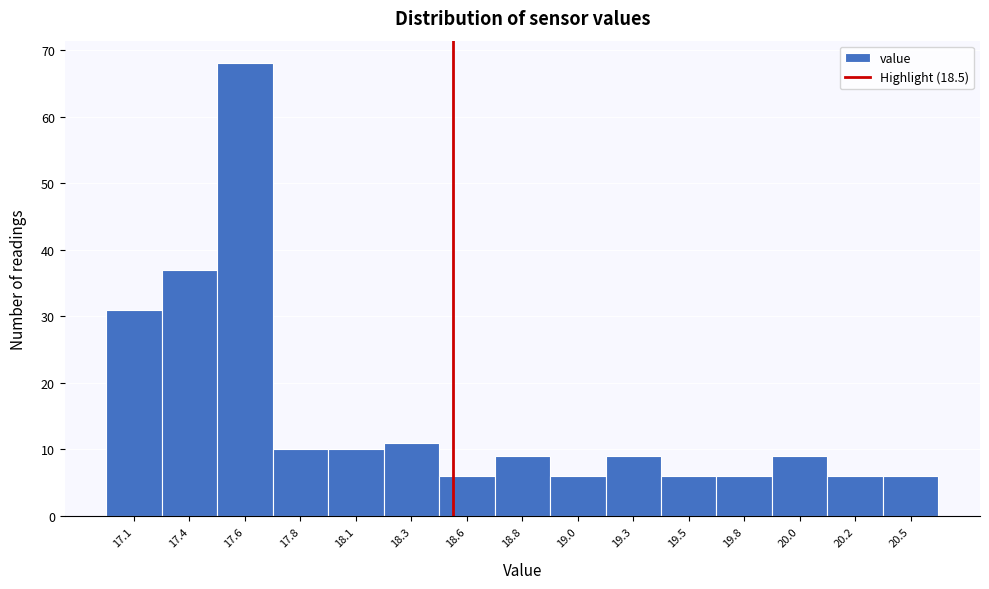

Reading left to right, transcribe all the data shown in this chart.

31	37	68	10	10	11	6	9	6	9	6	6	9	6	6